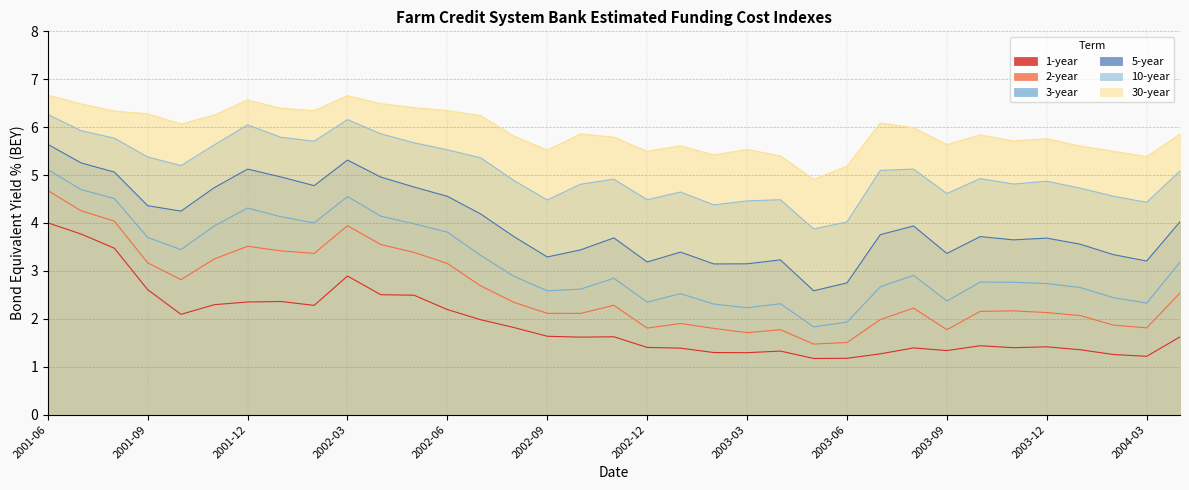

Which series has the largest total across all categories?

30-year